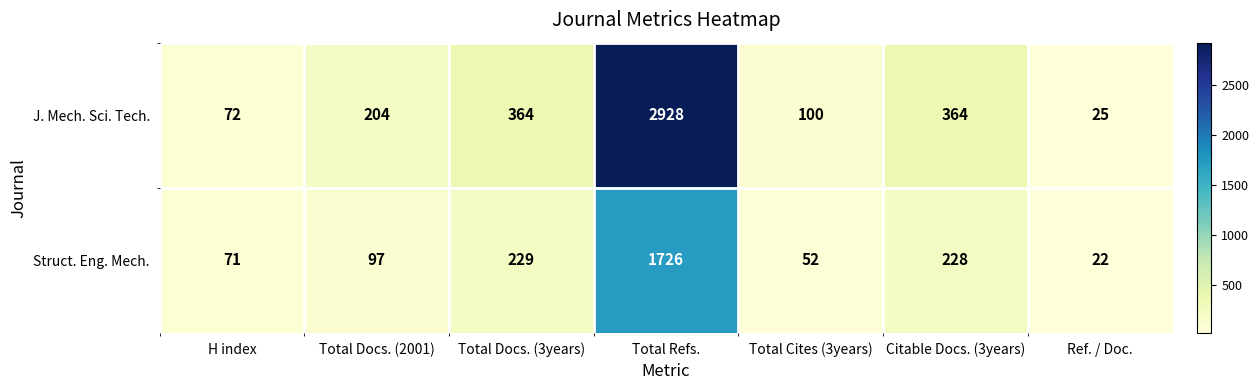

Read the Struct. Eng. Mech. value at Ref. / Doc., to the nearest 10.

20